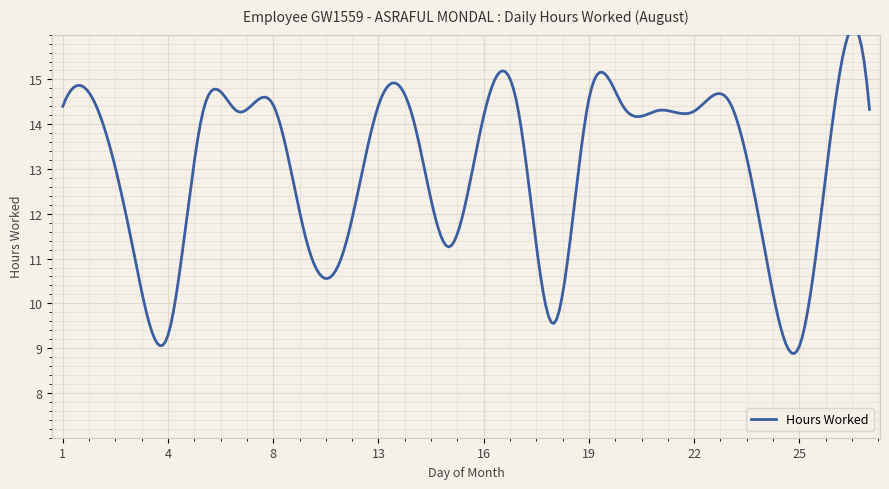

What is the smallest value displayed?

9.0